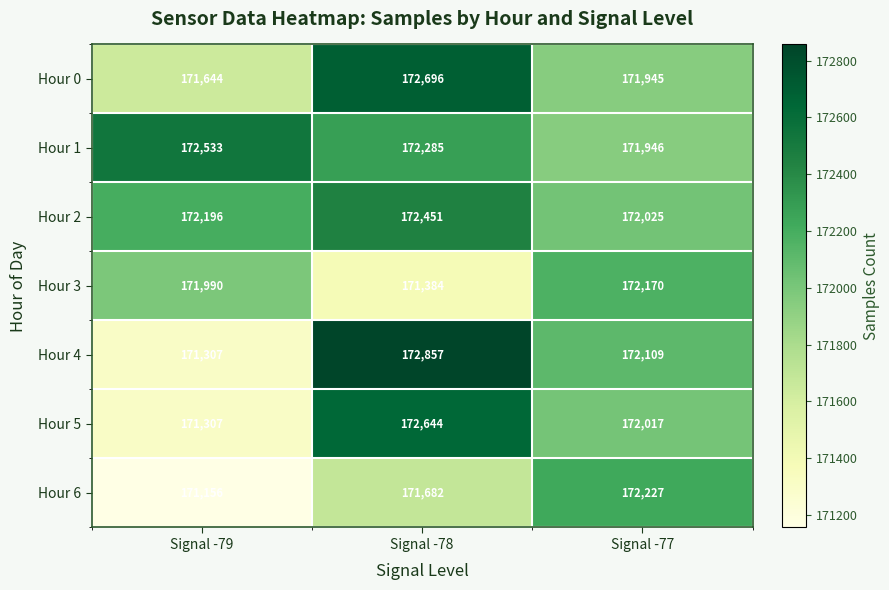

What is the minimum value shown in the chart?

171156